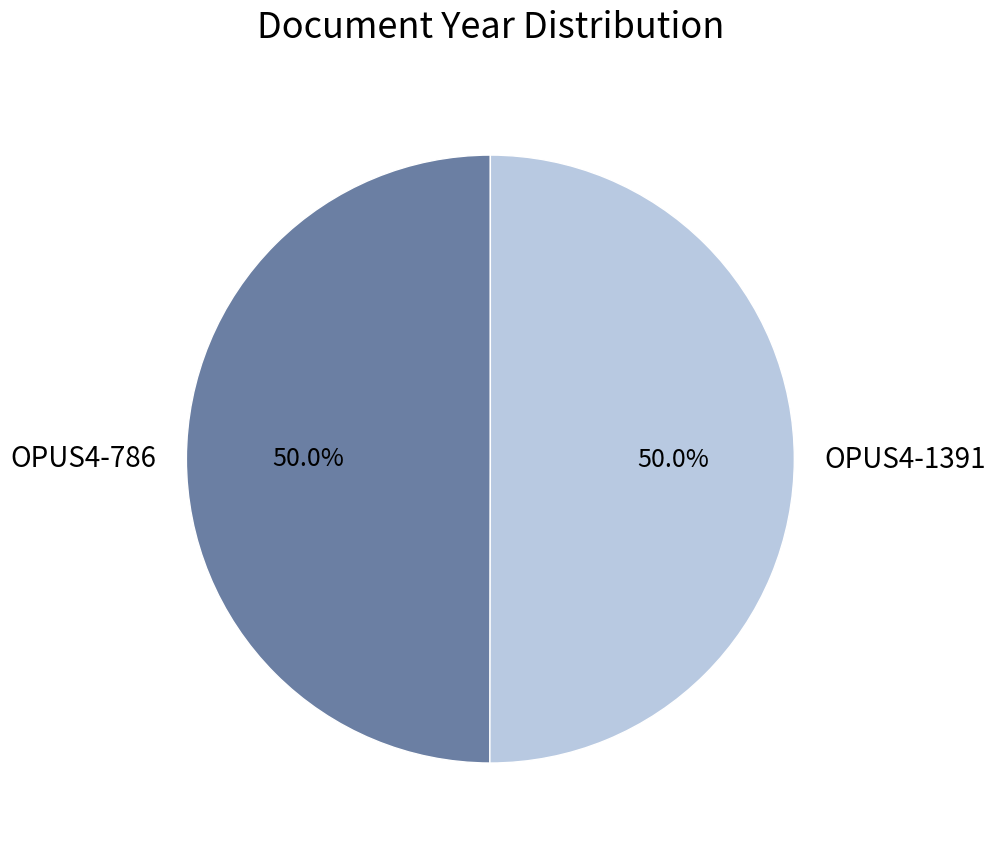

How much of the chart is everything except OPUS4-1391?

50.0%